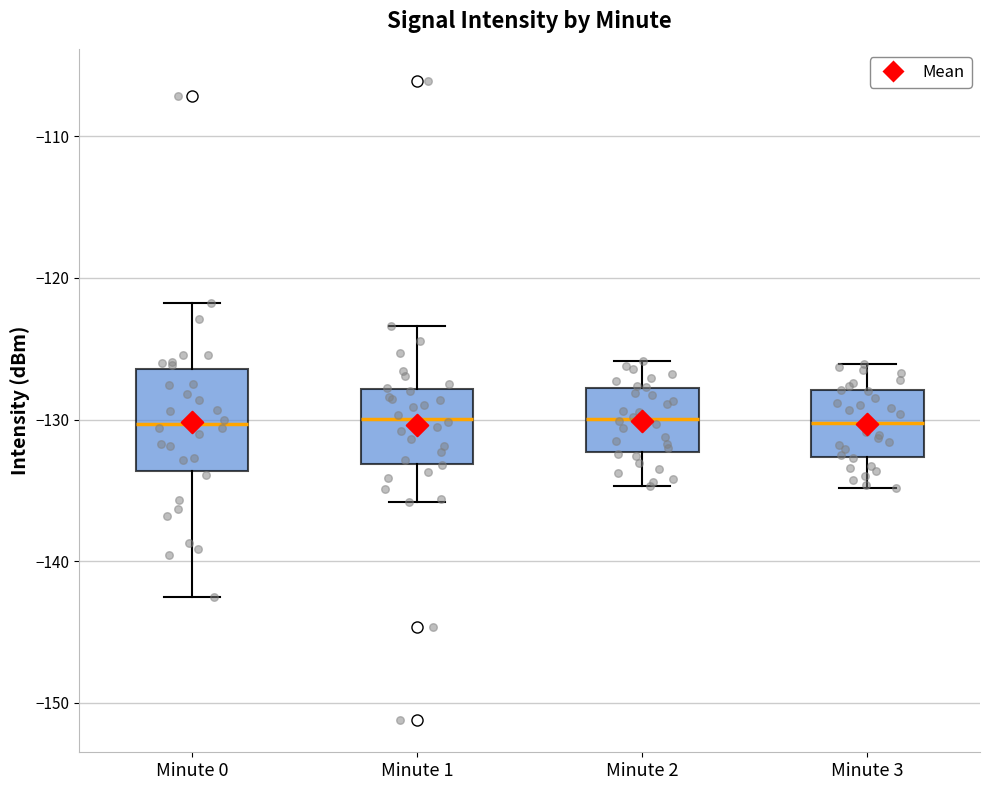

Reading left to right, read every box against the y-axis: the position of its median line, the range the box covers, and the ends of its whiskers. The values are not printed on the chart, so give them approximately, as read against the axis.

Minute 0: median -130, box -134 to -126, whiskers -143 to -122
Minute 1: median -130, box -133 to -128, whiskers -136 to -123
Minute 2: median -130, box -132 to -128, whiskers -135 to -126
Minute 3: median -130, box -133 to -128, whiskers -135 to -126